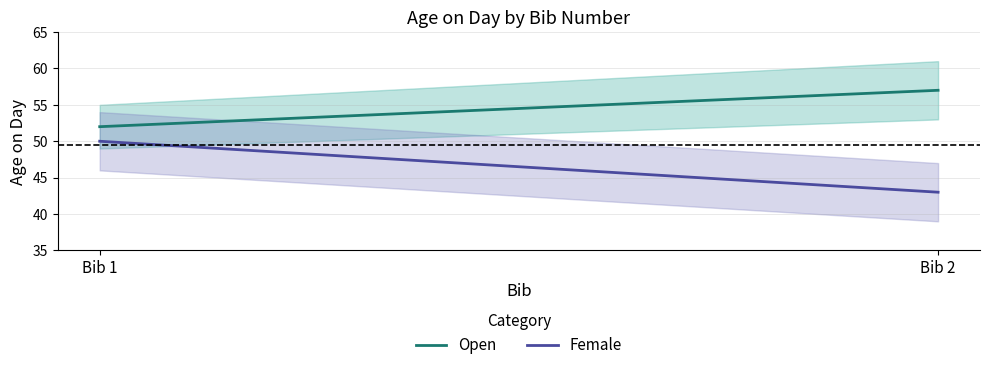

Which has a higher value, Bib 2 or Bib 1?

Bib 2